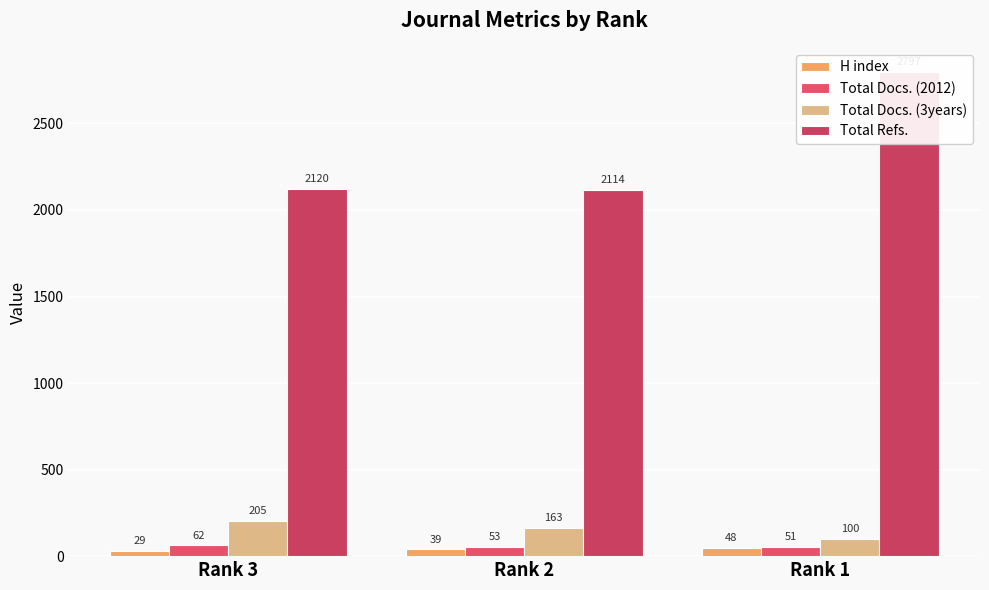

The H index series shows 48 at Rank 1. True or false?

True